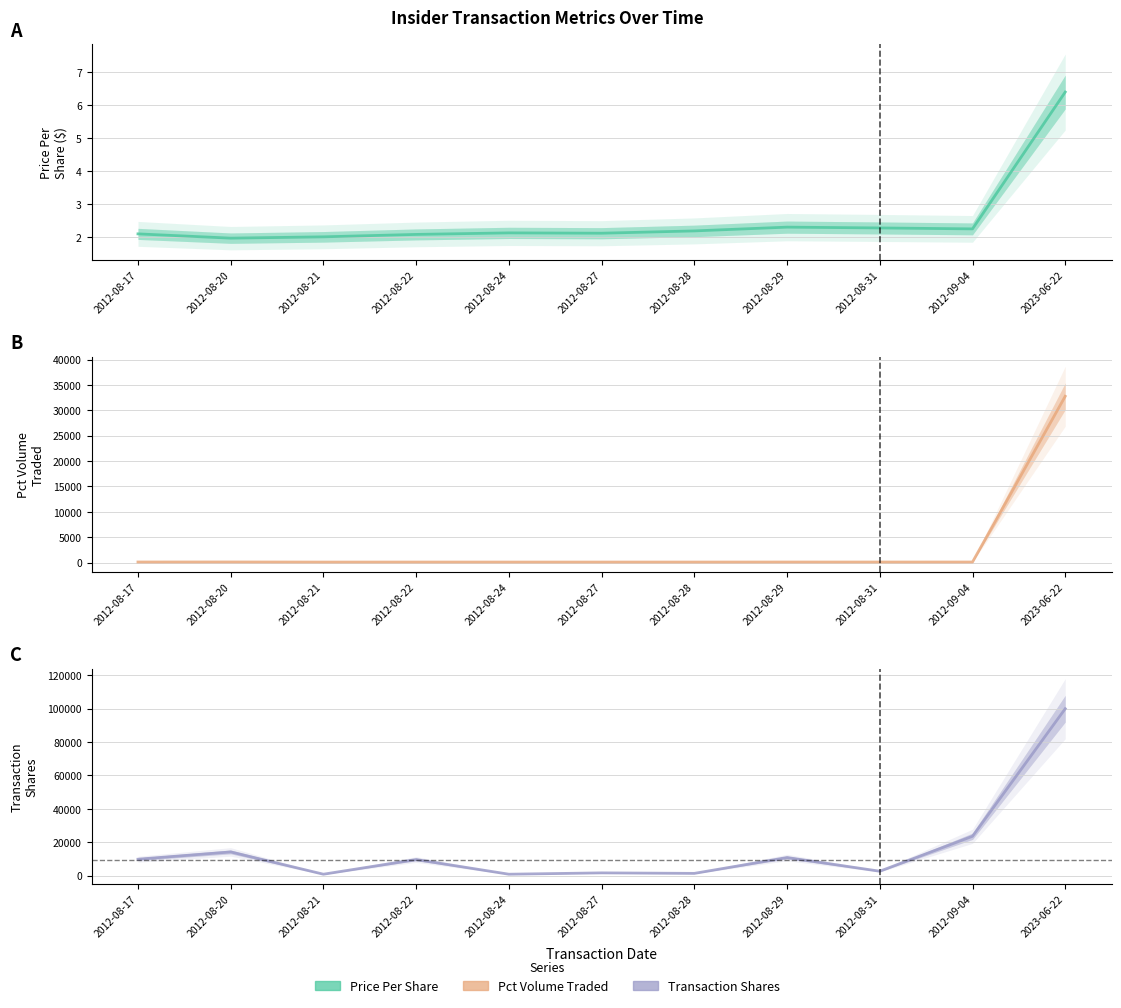

True or false: PricePerShare and Shares intersect in this chart.

False